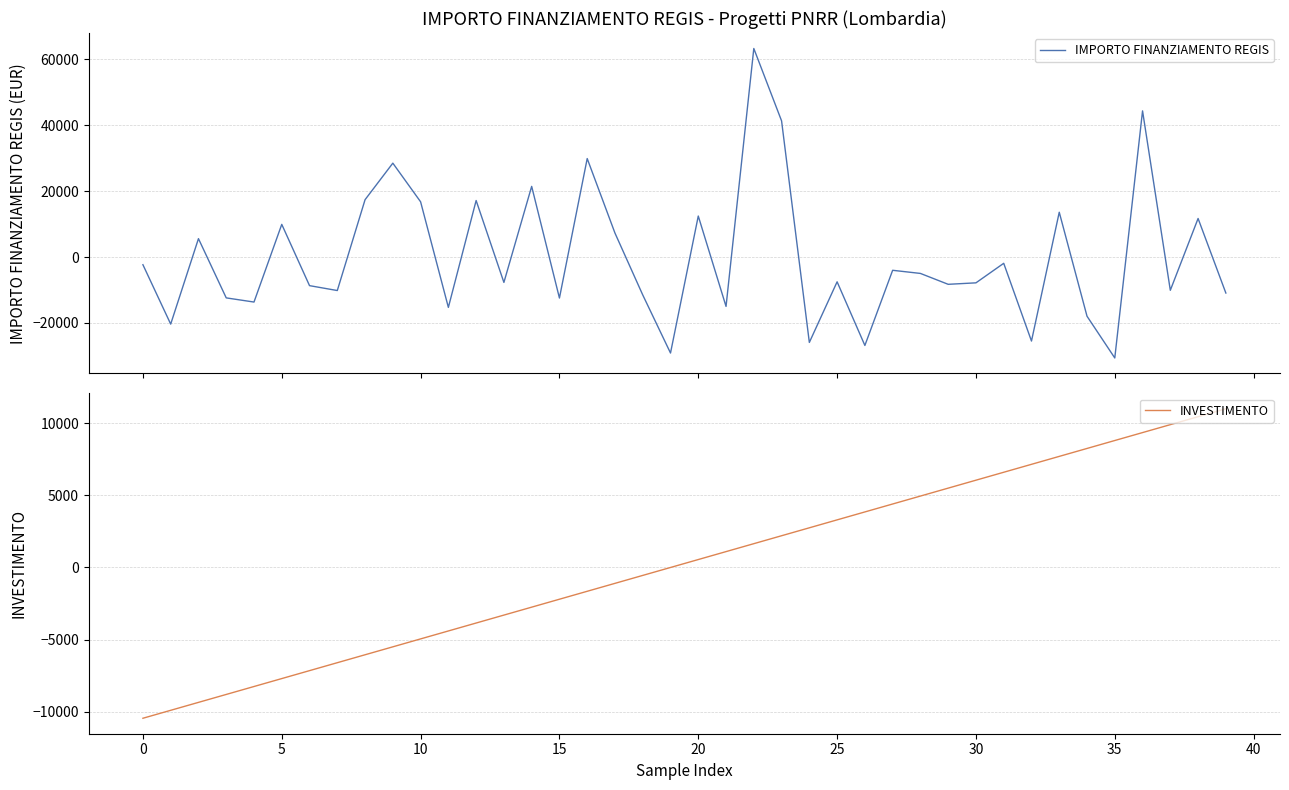

Is this an area chart (filled region under the line)?

No